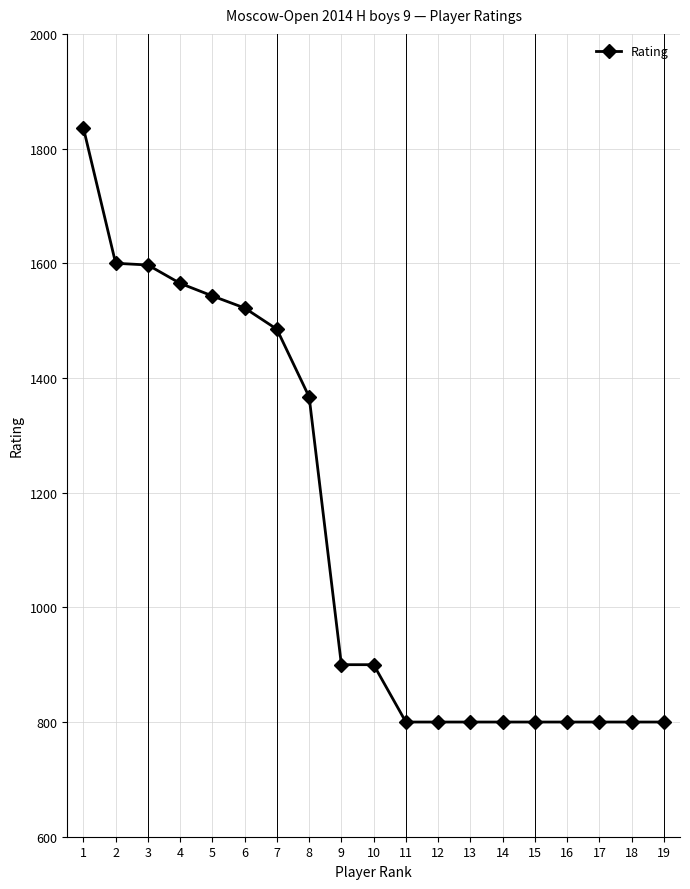

What is the sum of all values?

21515